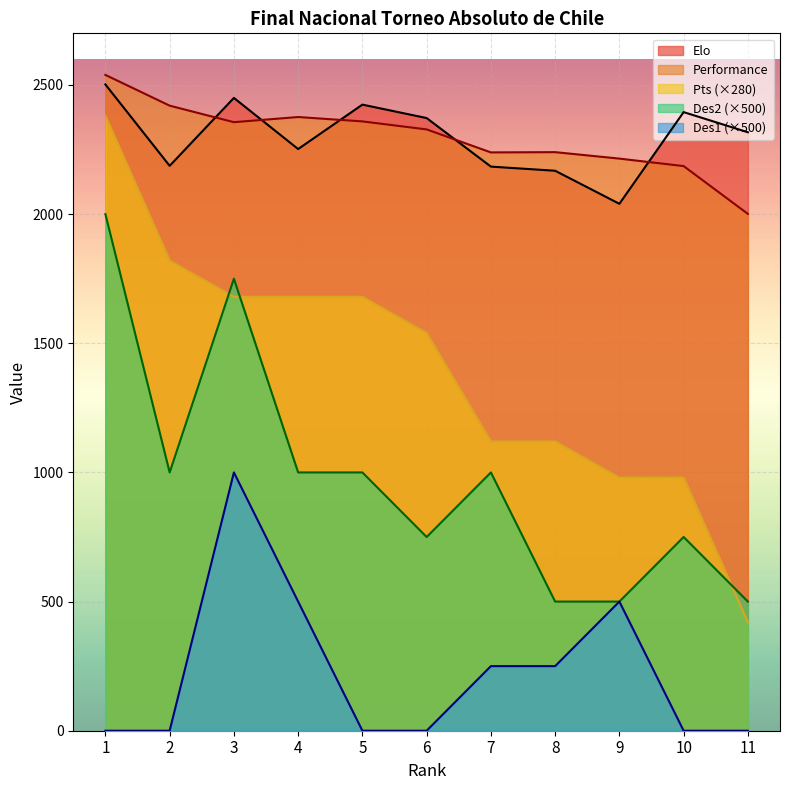

The value of Performance at 5 is 2359. True or false?

True